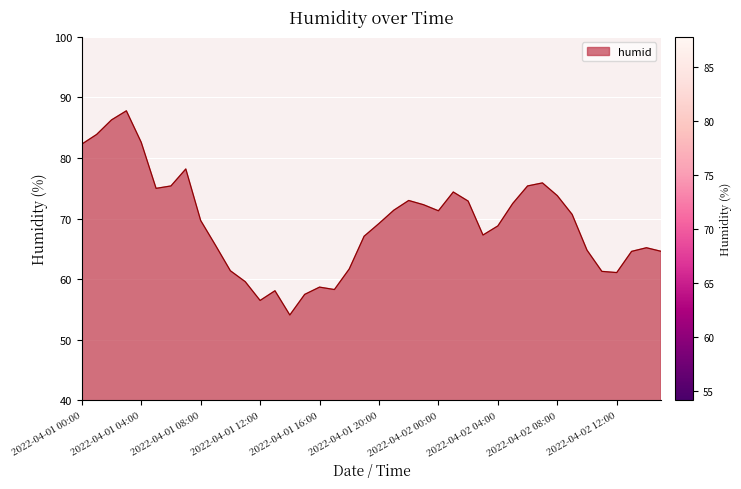

What is the greatest value displayed?

87.8